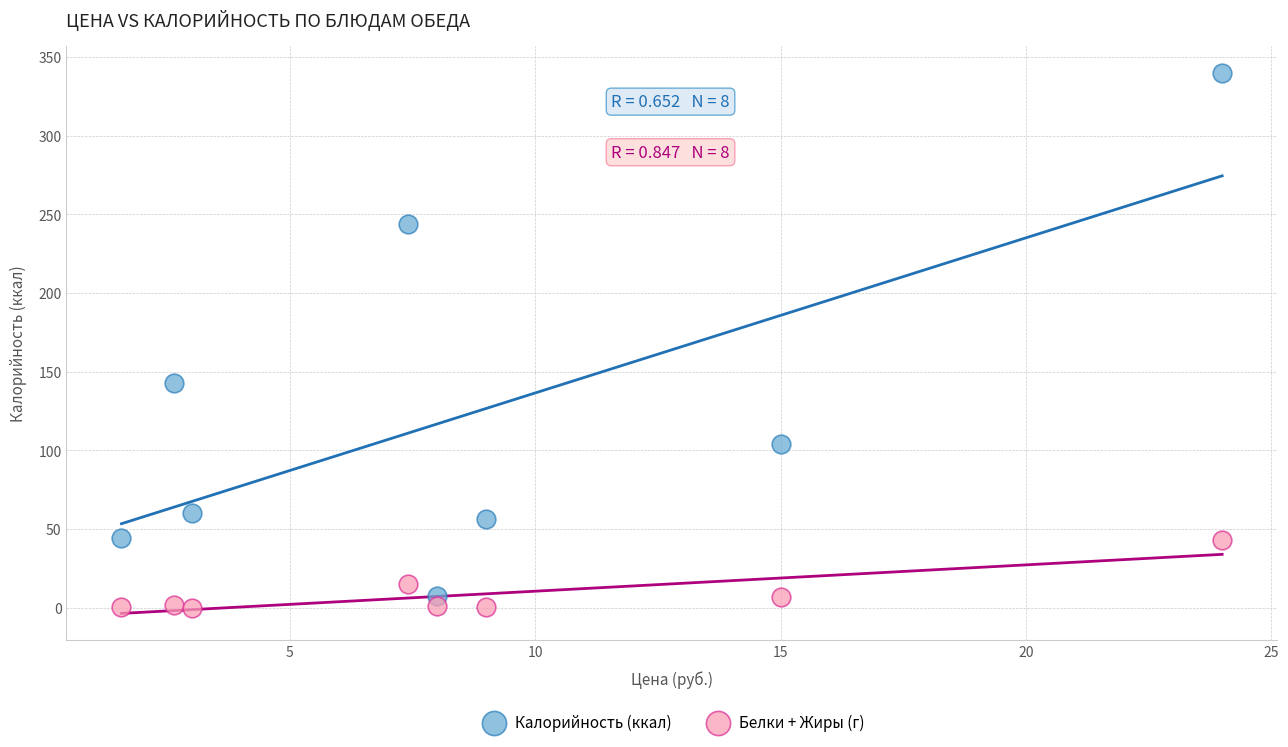

Which series has the largest Y range (max minus min)?

Калорийность (ккал)